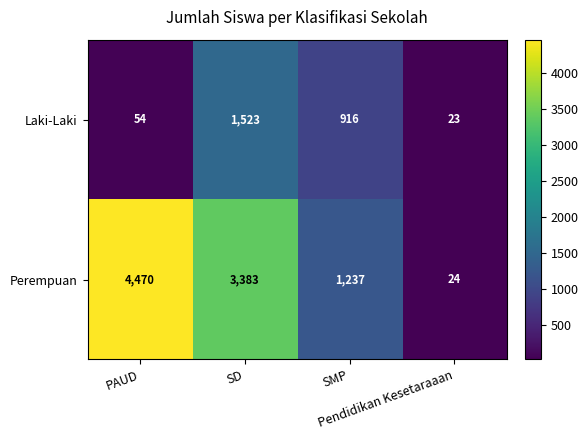

Which series has the widest spread of values?

Perempuan